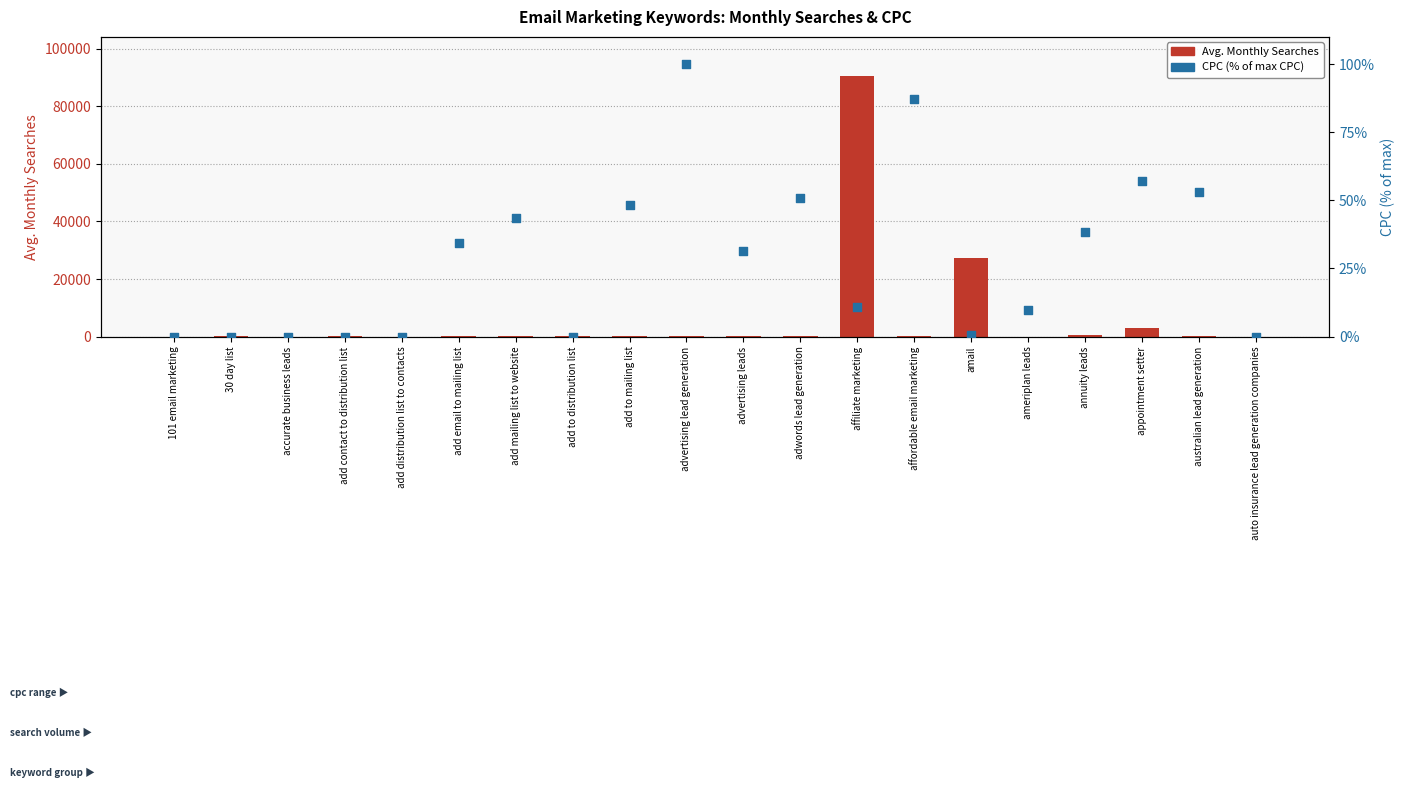

Which series reaches the maximum Y coordinate?

Avg. Monthly Searches